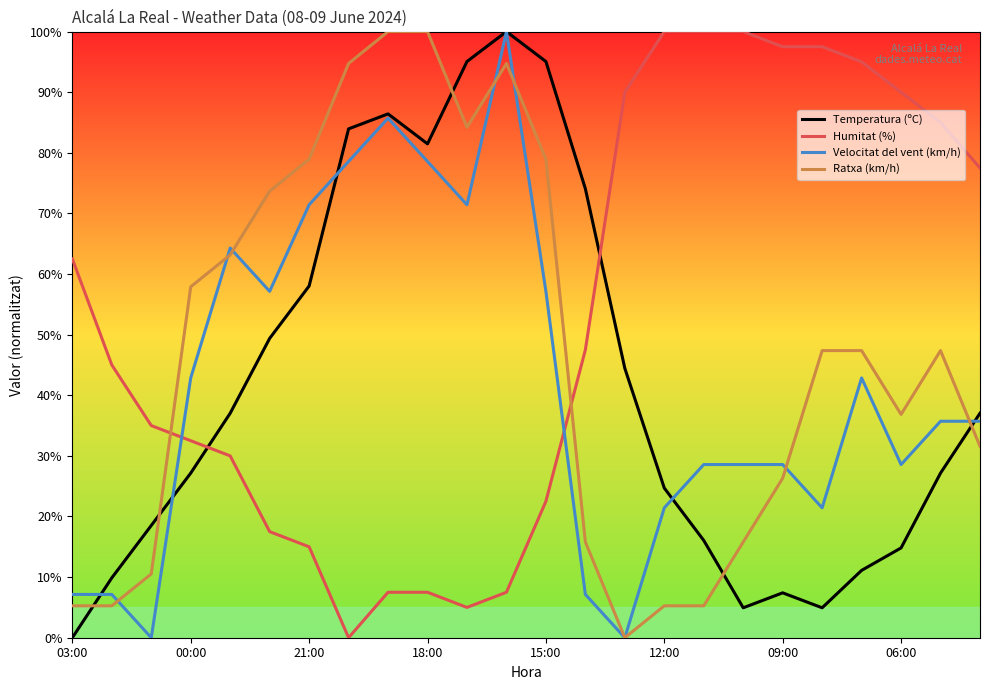

True or false: Velocitat del vent (km/h) and Humitat (%) cross at least once.

True